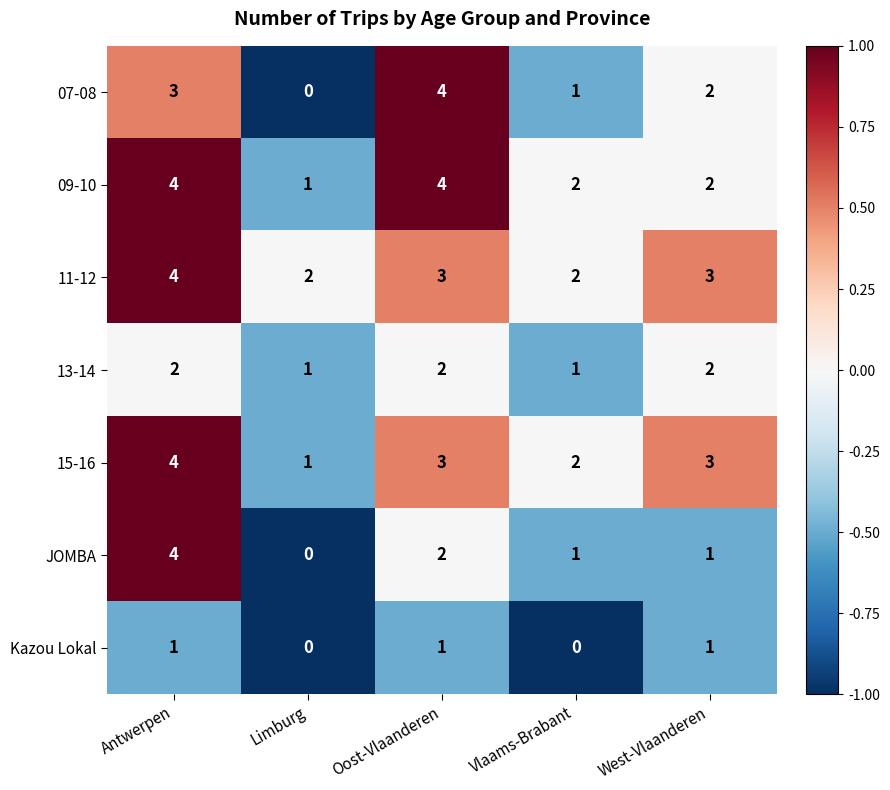

Count the number of categories in the chart.

5